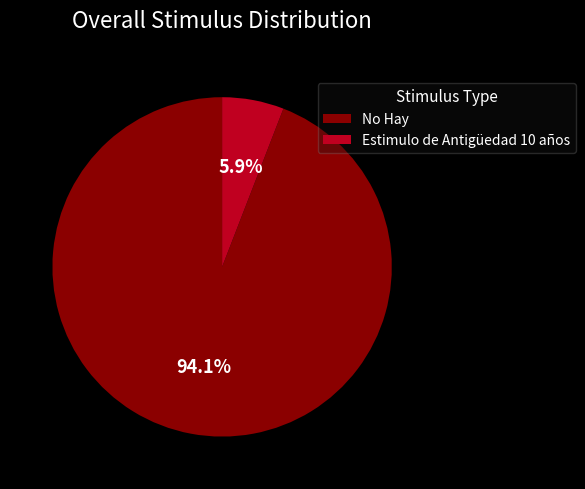

Which slice is the largest?

No Hay